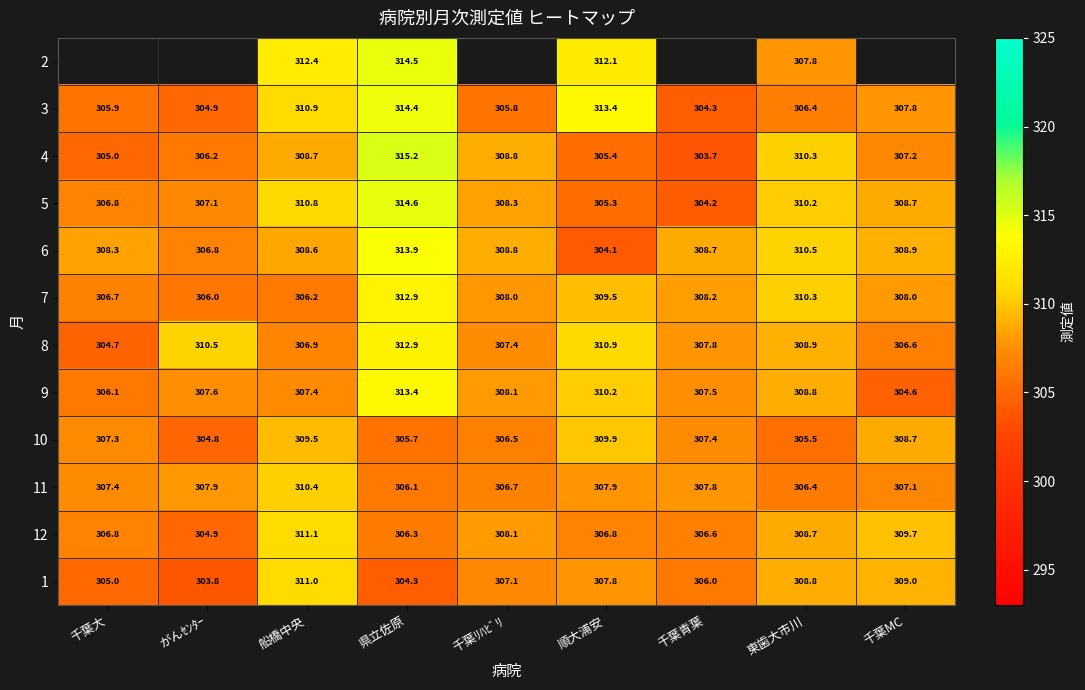

List the labels in order of 4 value, largest first.

県立佐原, 東歯大市川, 千葉ﾘﾊﾋﾞﾘ, 船橋中央, 千葉MC, がんｾﾝﾀｰ, 順大浦安, 千葉大, 千葉青葉